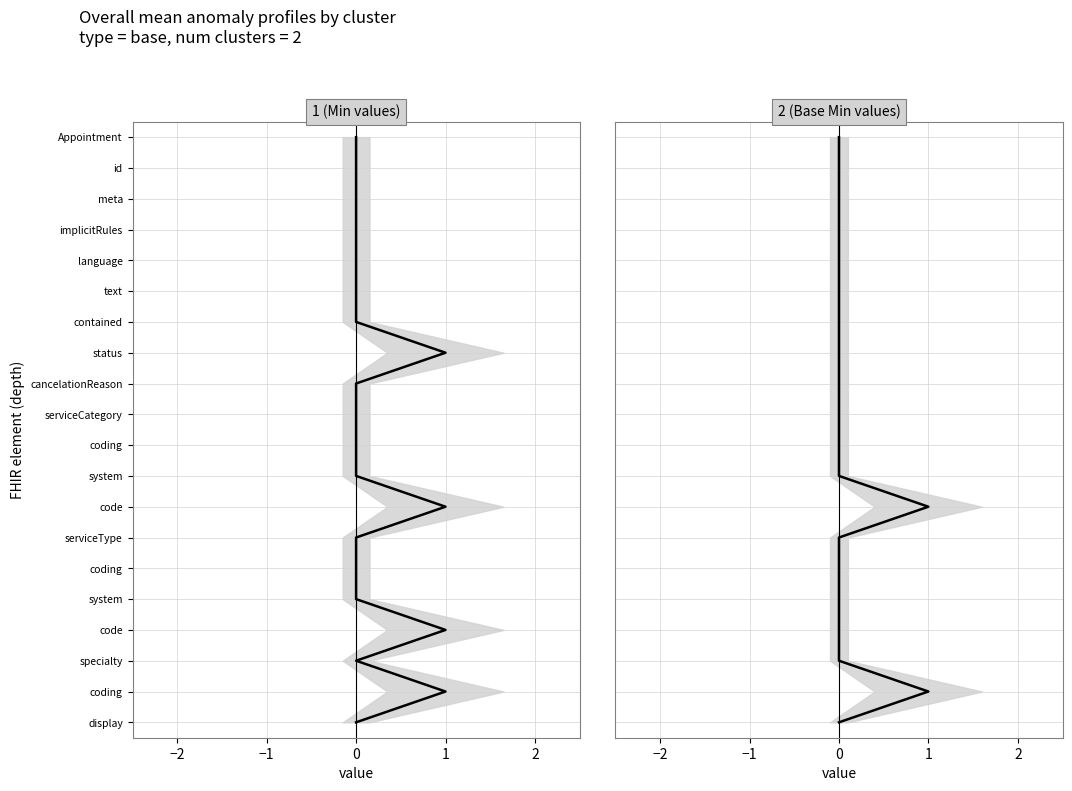

Which series has the widest spread of values?

Min